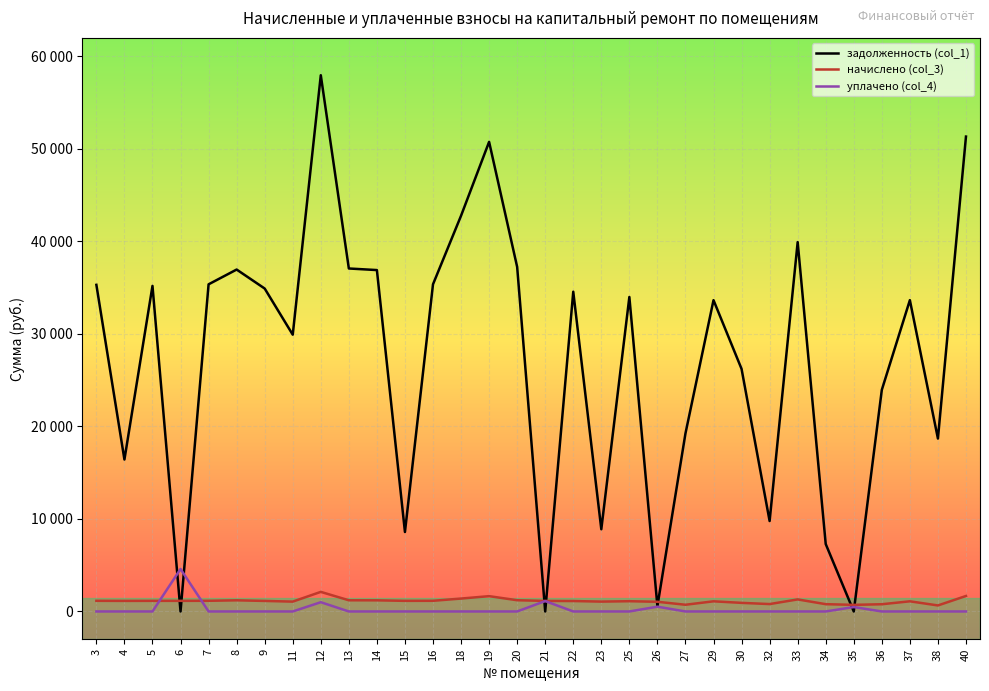

What are all the series names shown in the legend?

задолженность (col_1), начислено (col_3), уплачено (col_4)